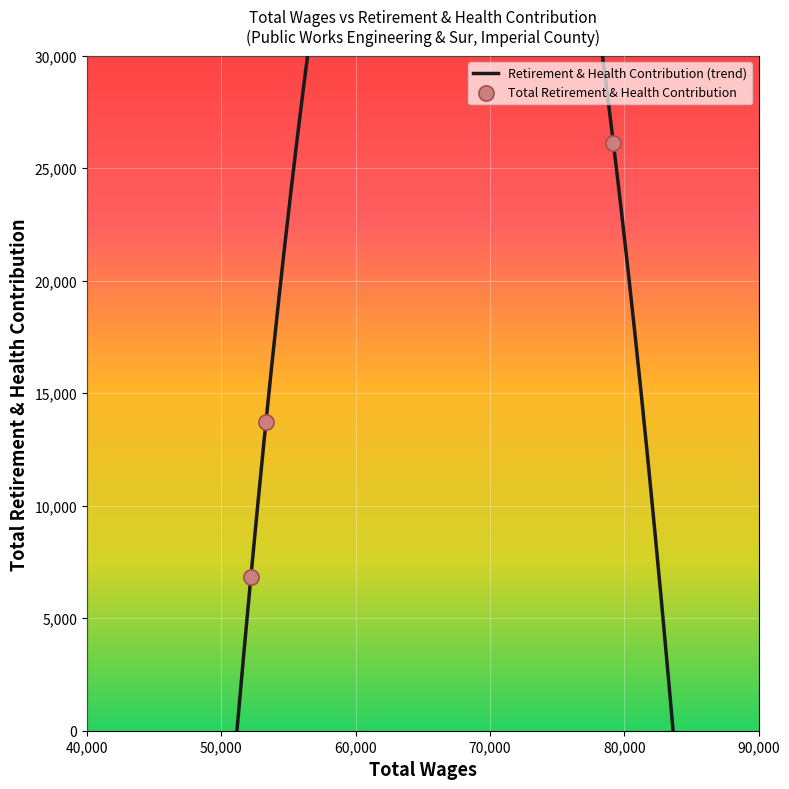

What is the change in value from 79182.0 to 52204.0?

-19299